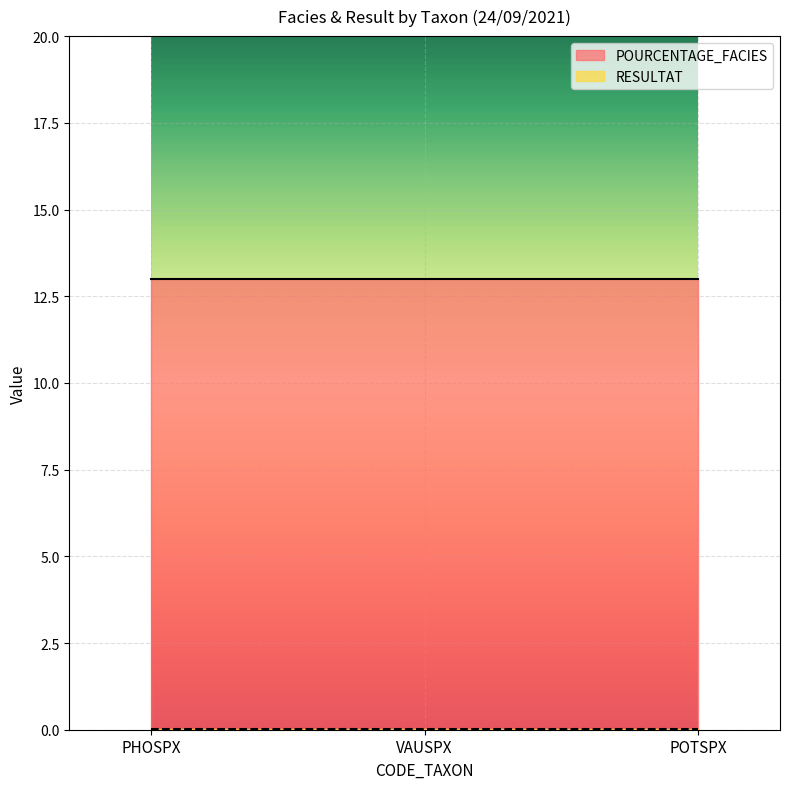

What position from the right is POTSPX?

1